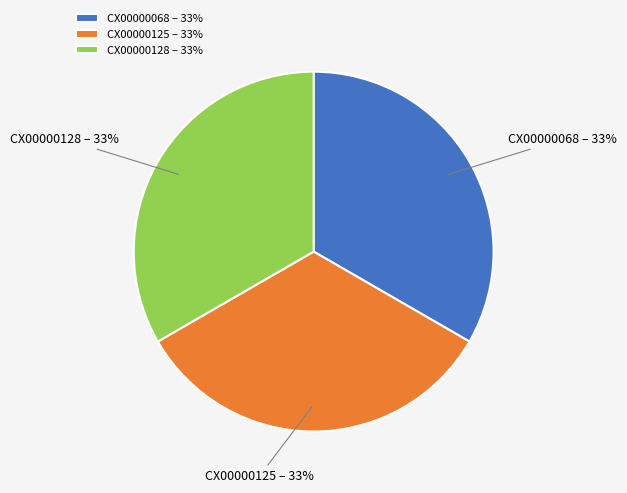

The CX00000128 slice represents 33% of the pie. True or false?

True